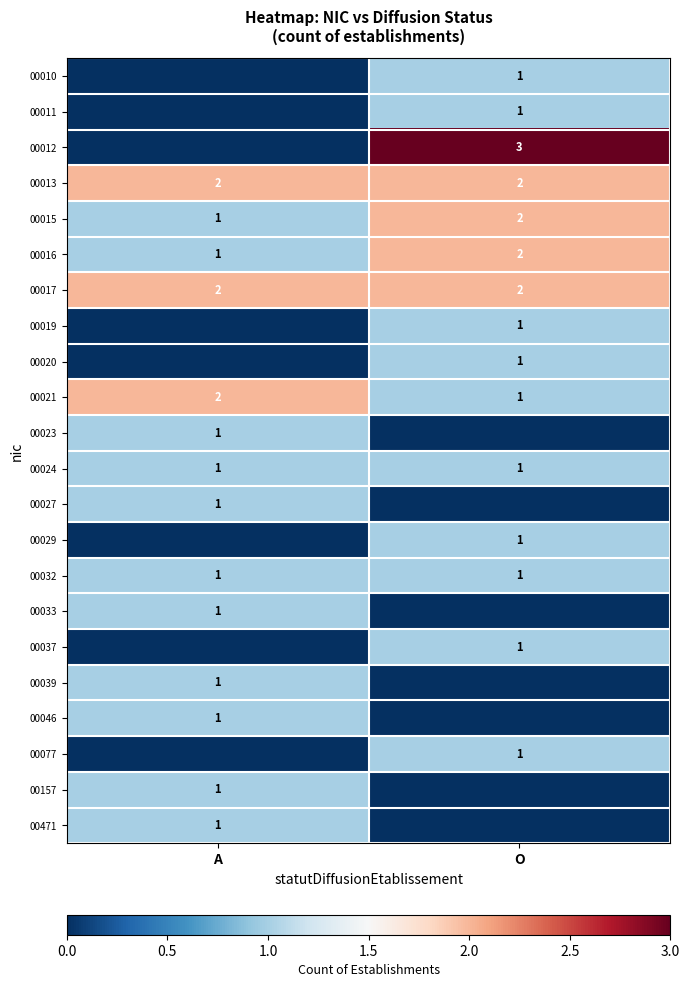

At which category does the chart reach its minimum across all series?

A